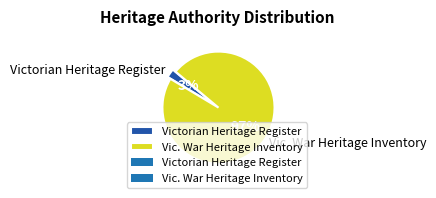

Between Victorian Heritage Register and Vic. War Heritage Inventory, which is larger?

Vic. War Heritage Inventory